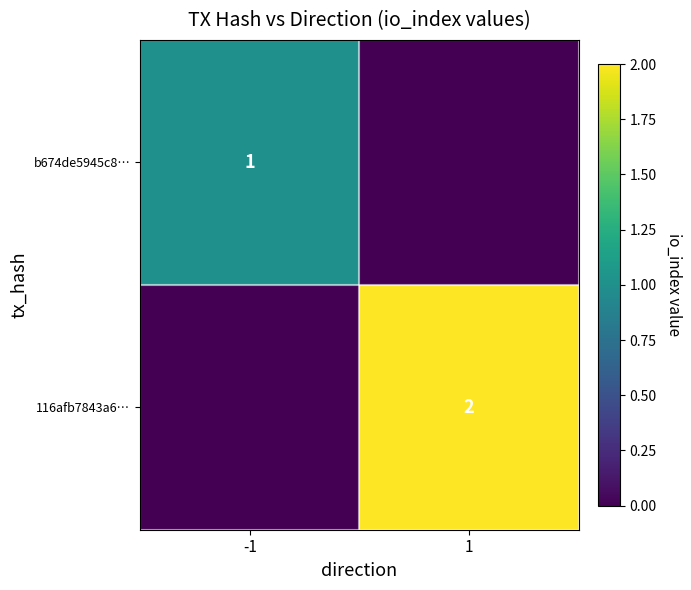

Is the value of 116afb7843a6… at 1 greater than the value of b674de5945c8… at -1?

Yes